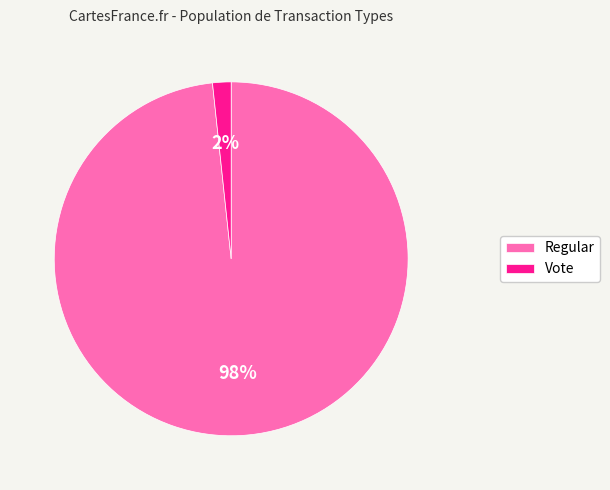

To the nearest percent, what is the combined percentage of Vote and Regular?

100%